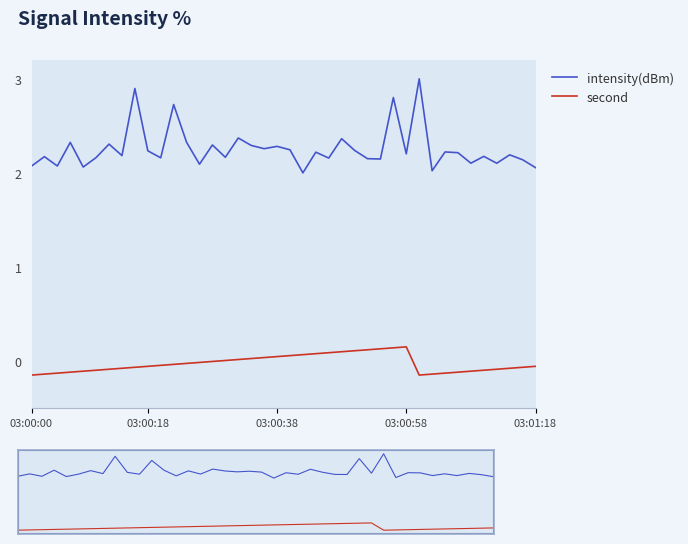

Which category has the lowest value across all series?

03:00:00